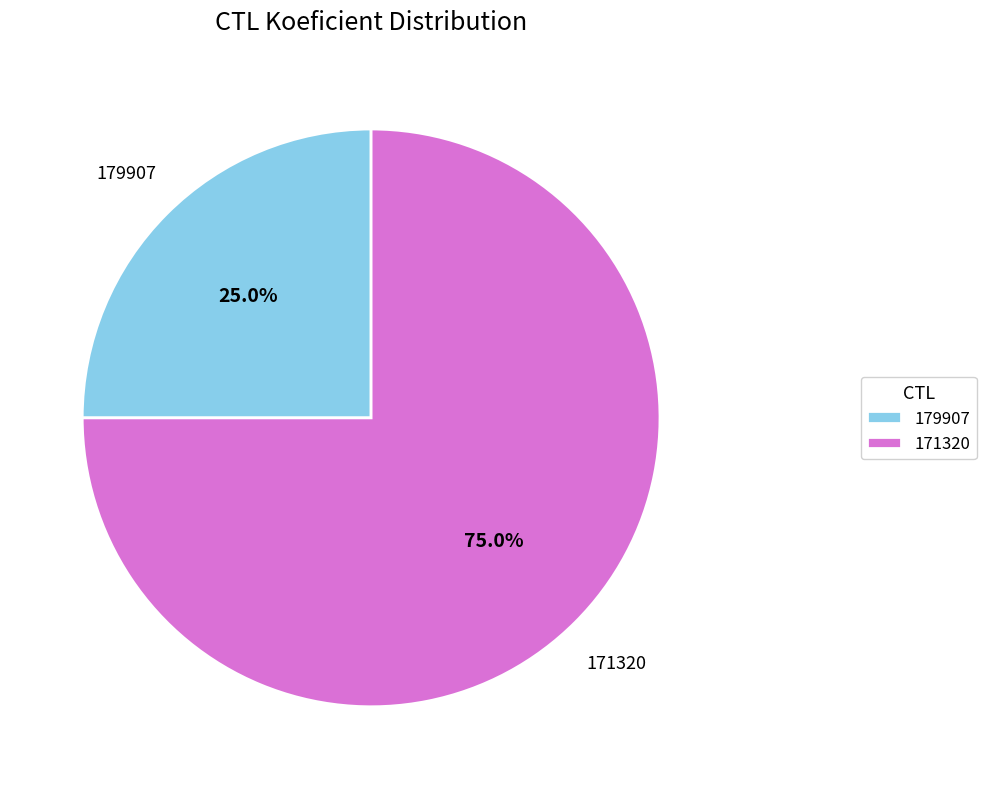

To the nearest percent, what portion does 171320 represent?

75%